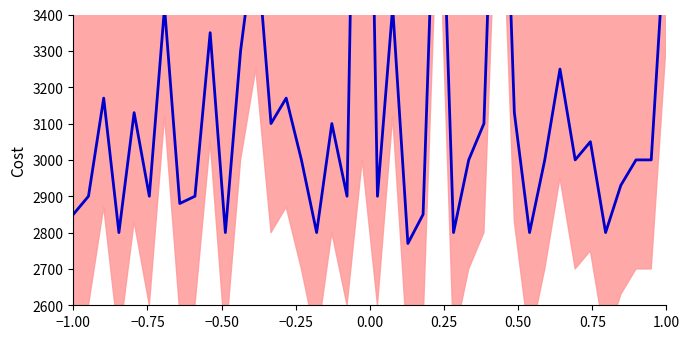

What is the value of the 25th point from the left?

4100